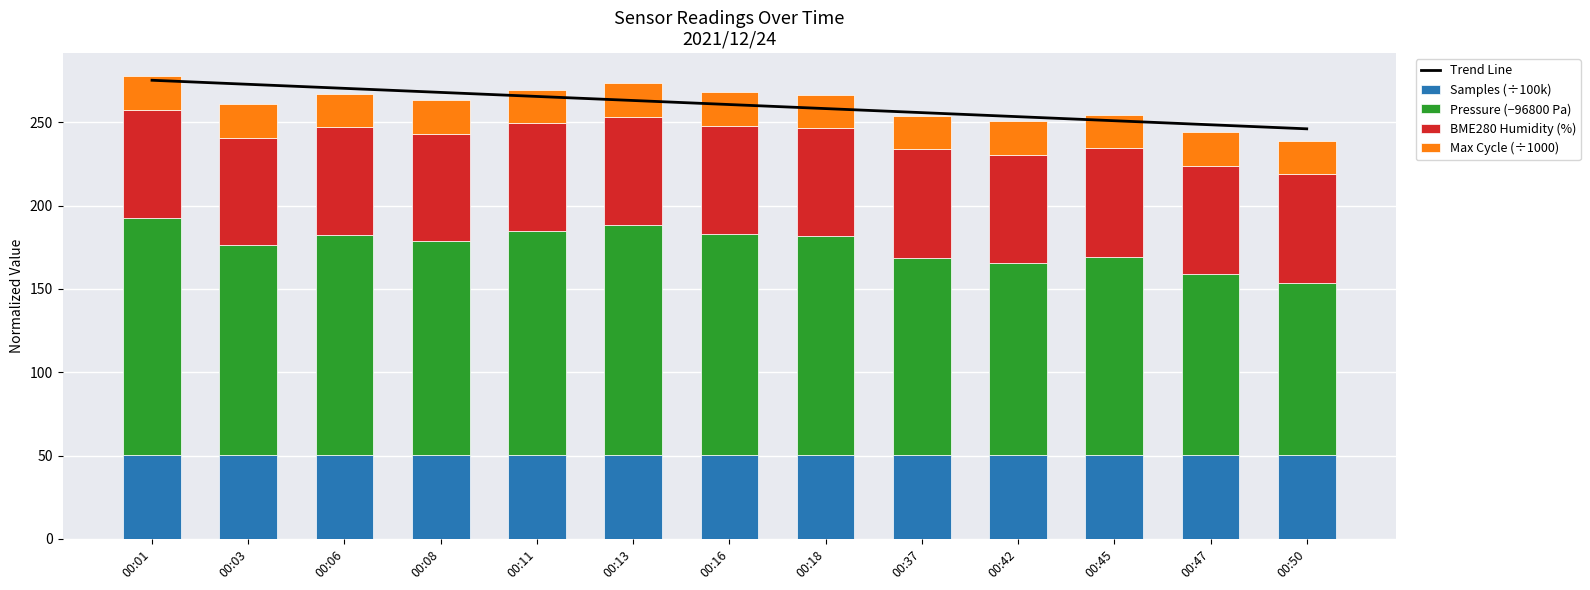

The value of BME280 Humidity (%) at 00:01 is 22.1. True or false?

False